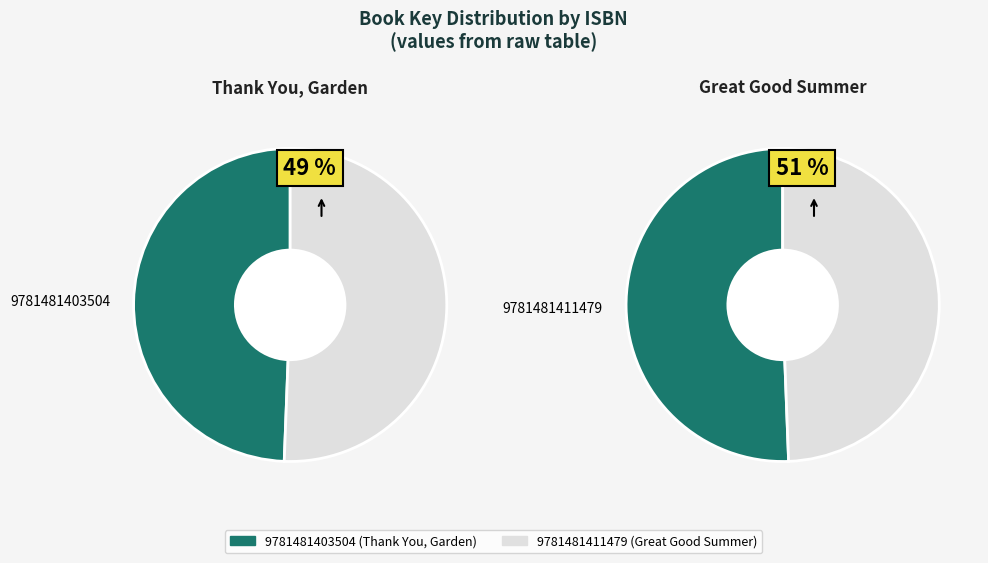

True or false: 9781481403504 accounts for 39% of the total.

False